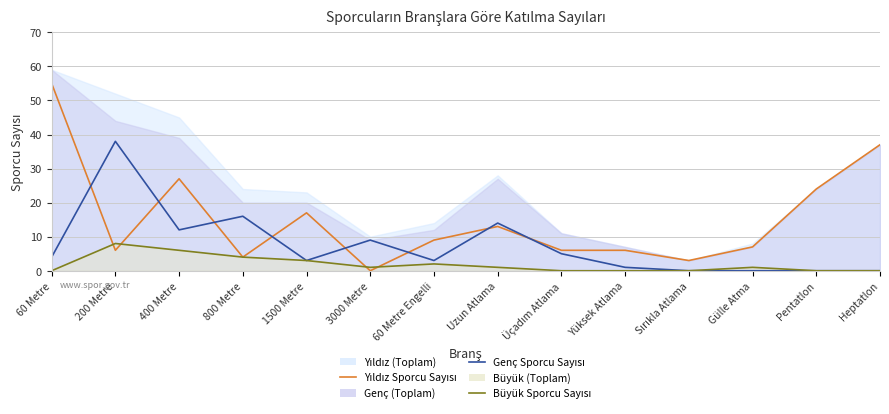

True or false: Büyük Sporcu Sayısı and Yıldız Sporcu Sayısı intersect in this chart.

True